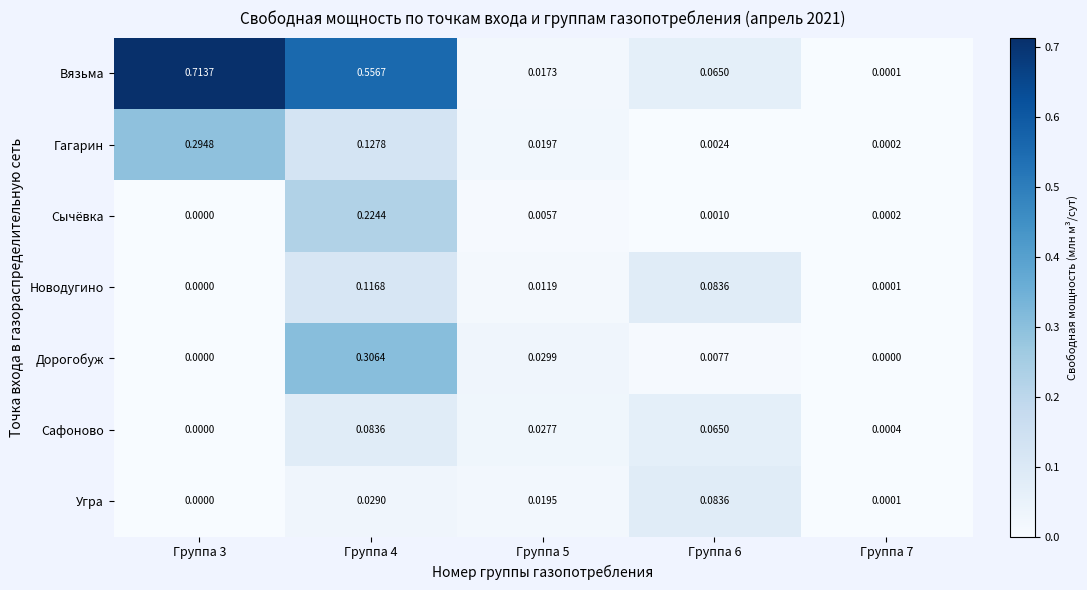

Which series has the widest spread of values?

Вязьма